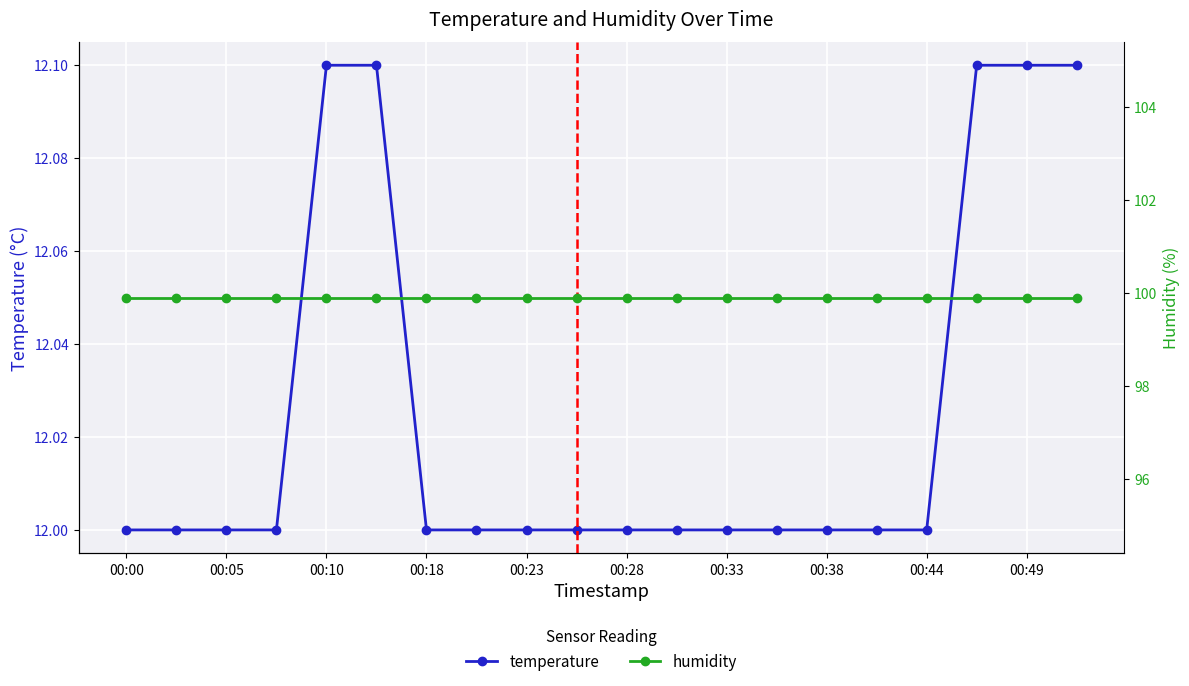

The temperature series shows 18.3 at 13. True or false?

False